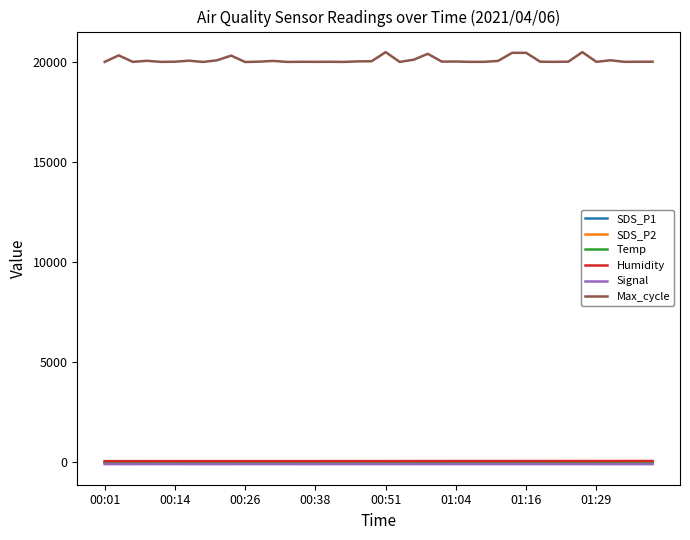

True or false: Max_cycle and Temp intersect in this chart.

False